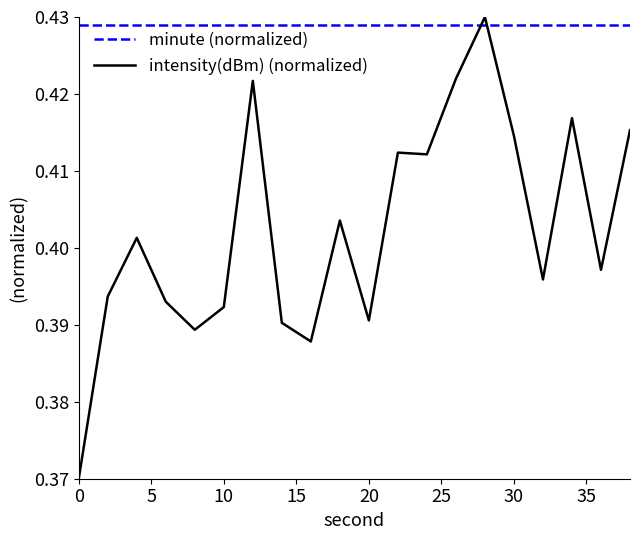

List the series in order of their overall mean, highest first.

minute (normalized), intensity(dBm) (normalized)